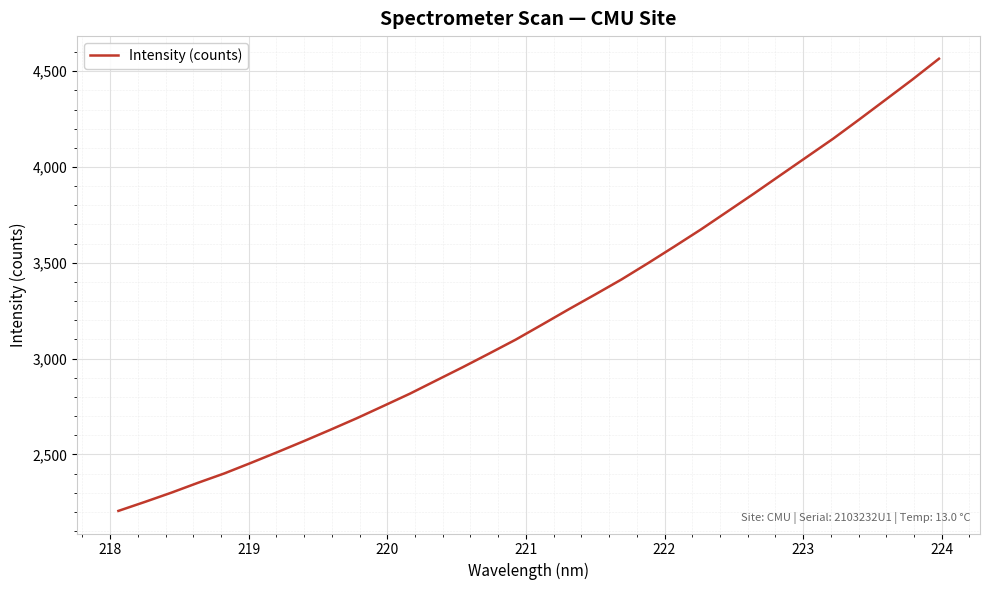

What is the greatest value displayed?

4565.0